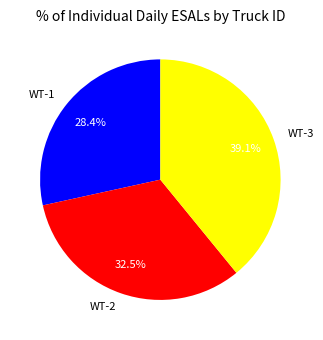

Is there a majority slice in this chart?

No